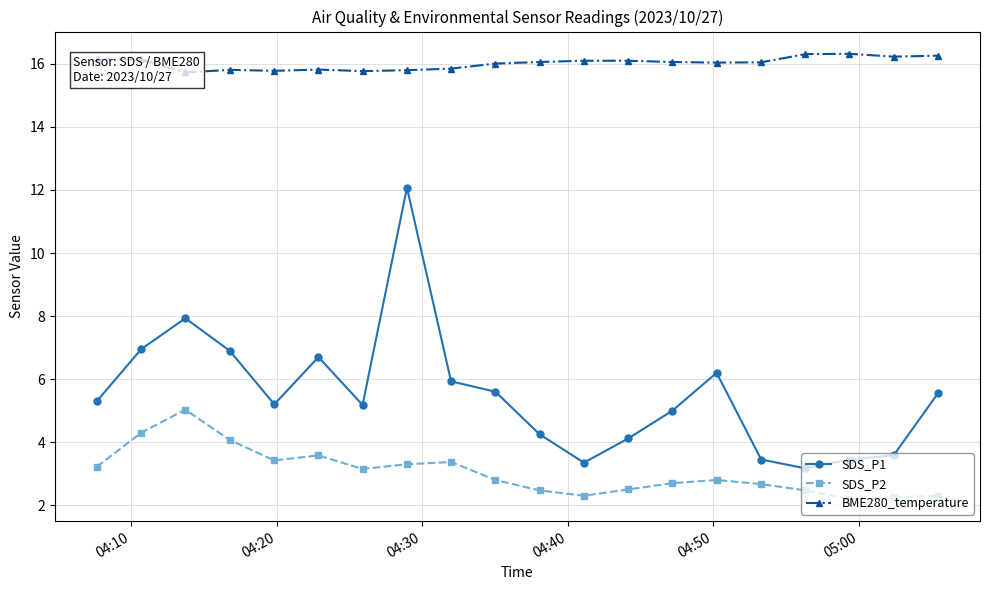

True or false: SDS_P1 has more than 1 points higher than both neighbors.

True